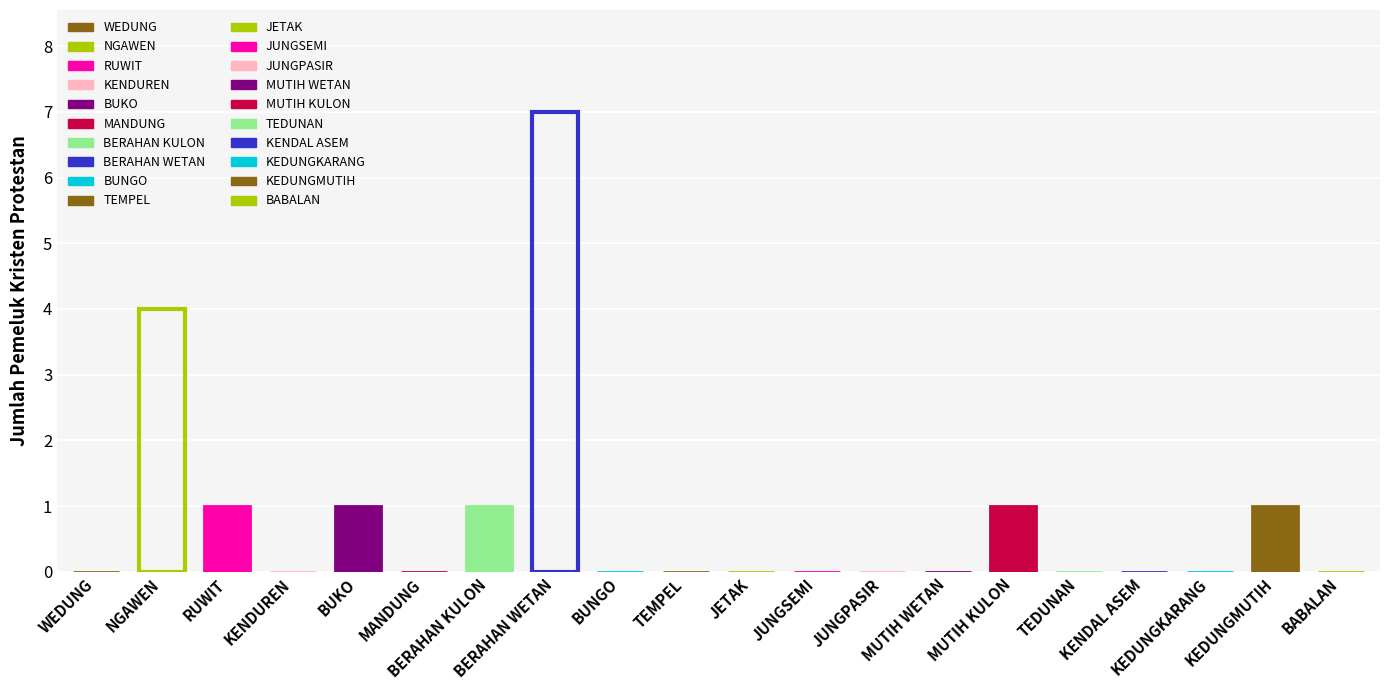

What is the value of the 3rd bar from the left?

1